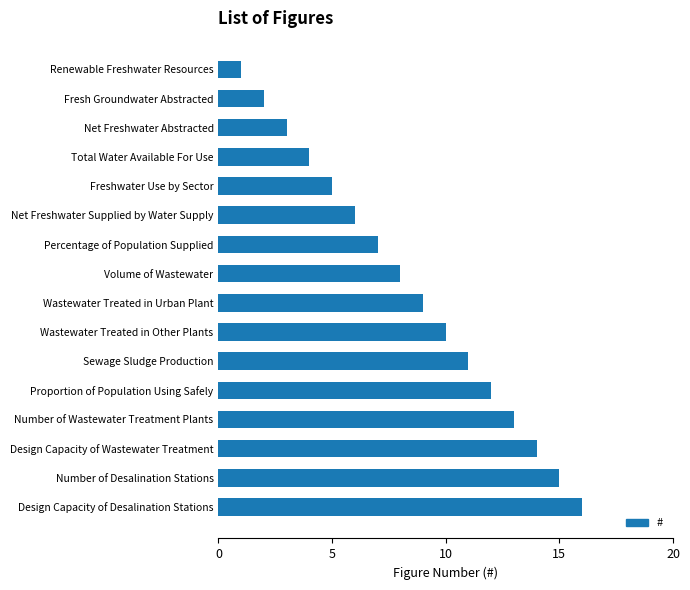

What is the change in value from Design Capacity of Wastewater Treatment to Design Capacity of Desalination Stations?

+2